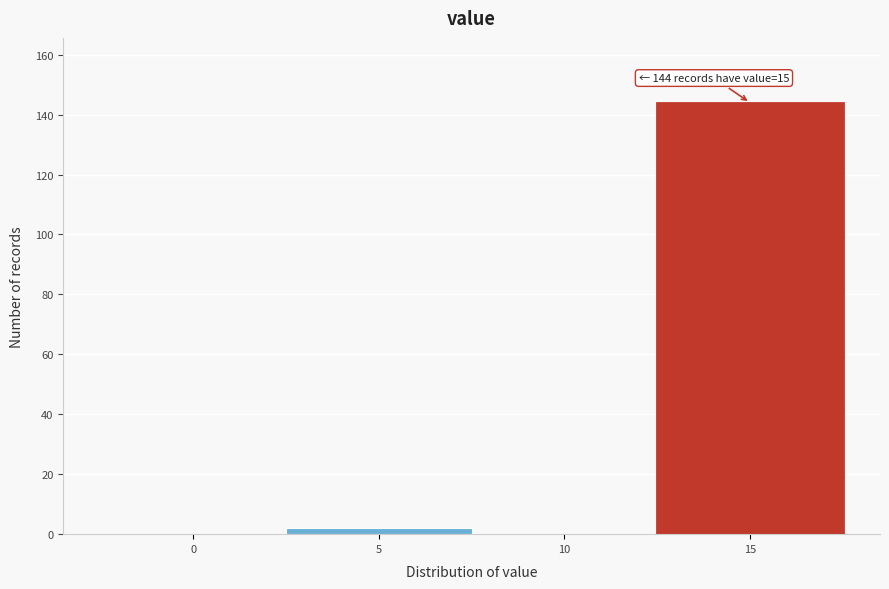

Reading right to left, what are all the values shown in this chart?

15=144	10=0	5=2	0=0